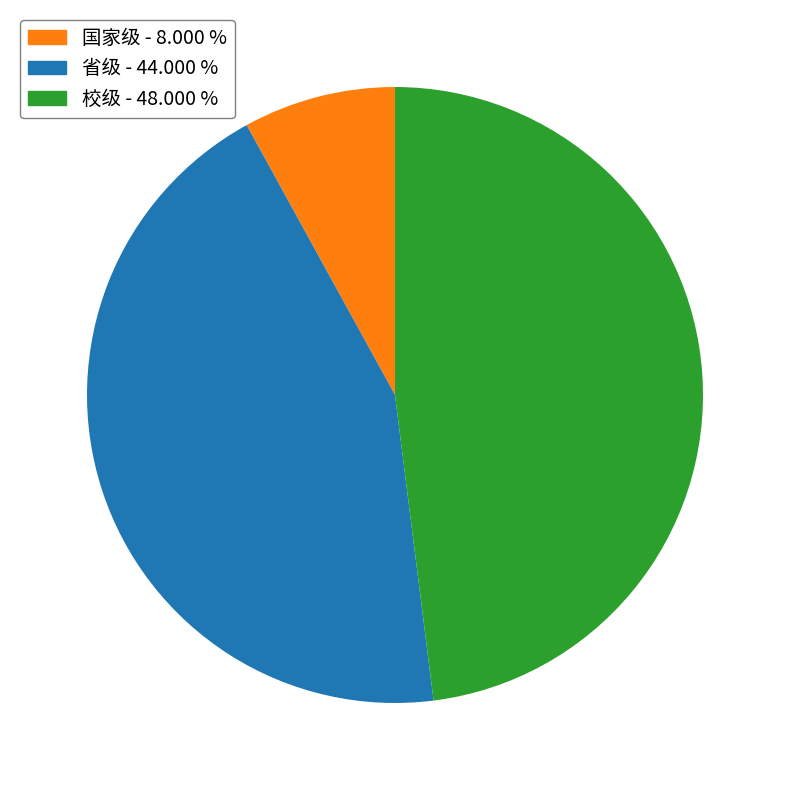

Is there any slice that represents more than half of the pie?

No